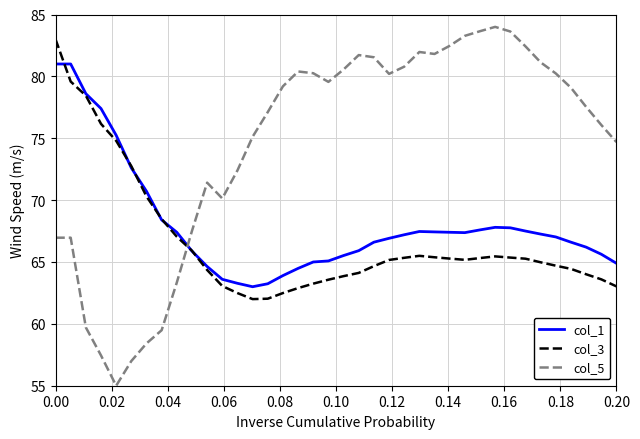

What is the difference between the maximum and minimum values in the col_3 series?

21.0